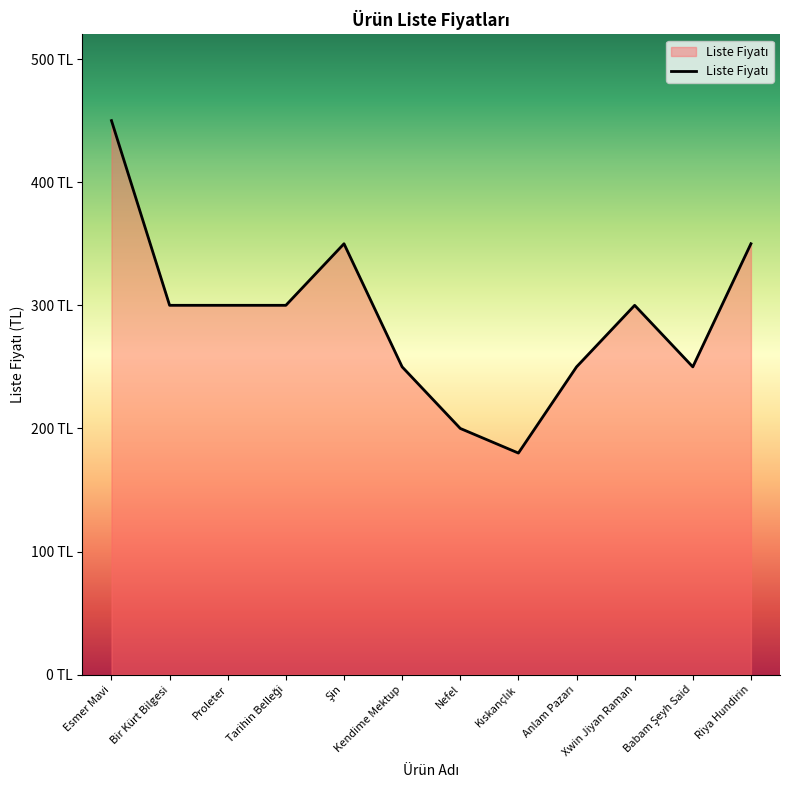

What is the difference between the maximum and minimum values?

270